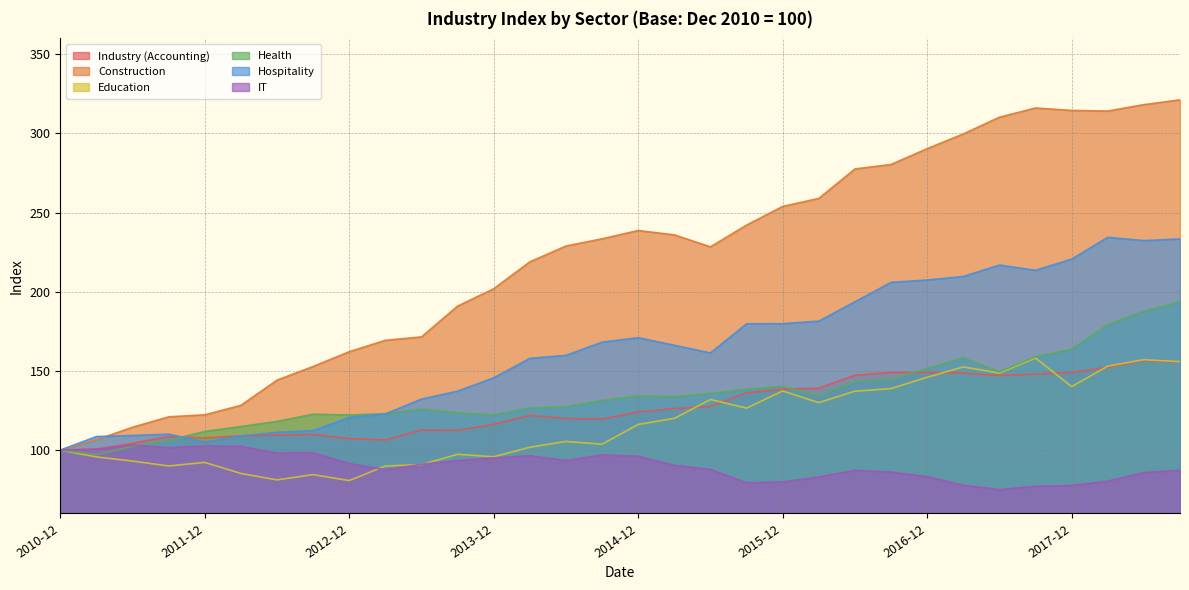

At which label does IT first exceed 91?

2010-12